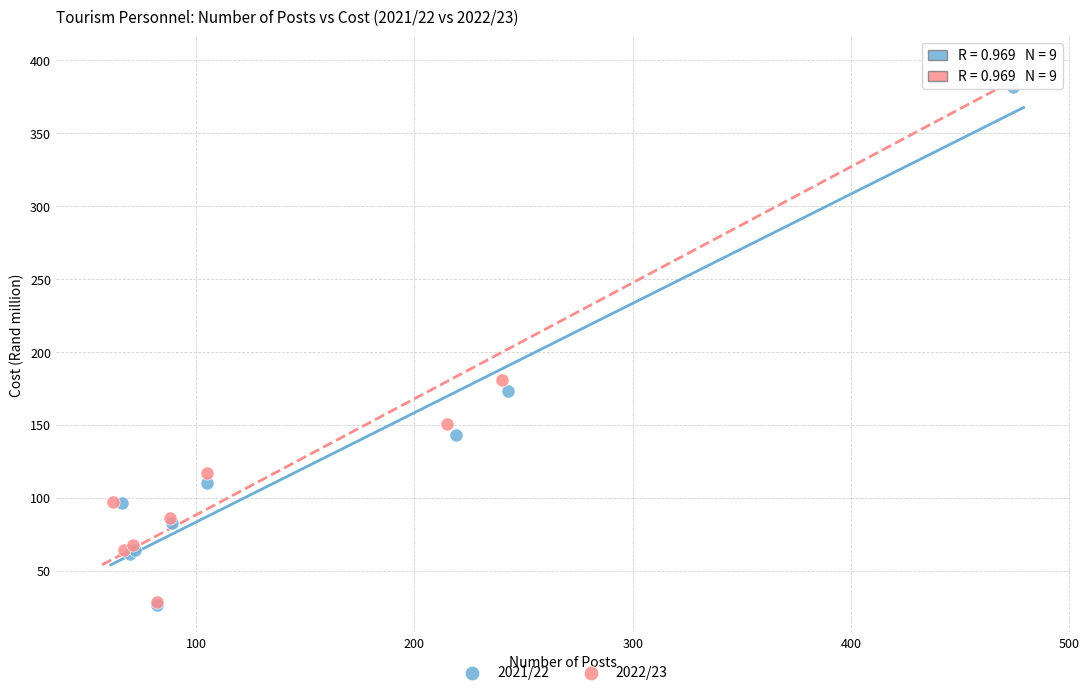

Which series has the widest spread of Y values?

2022/23